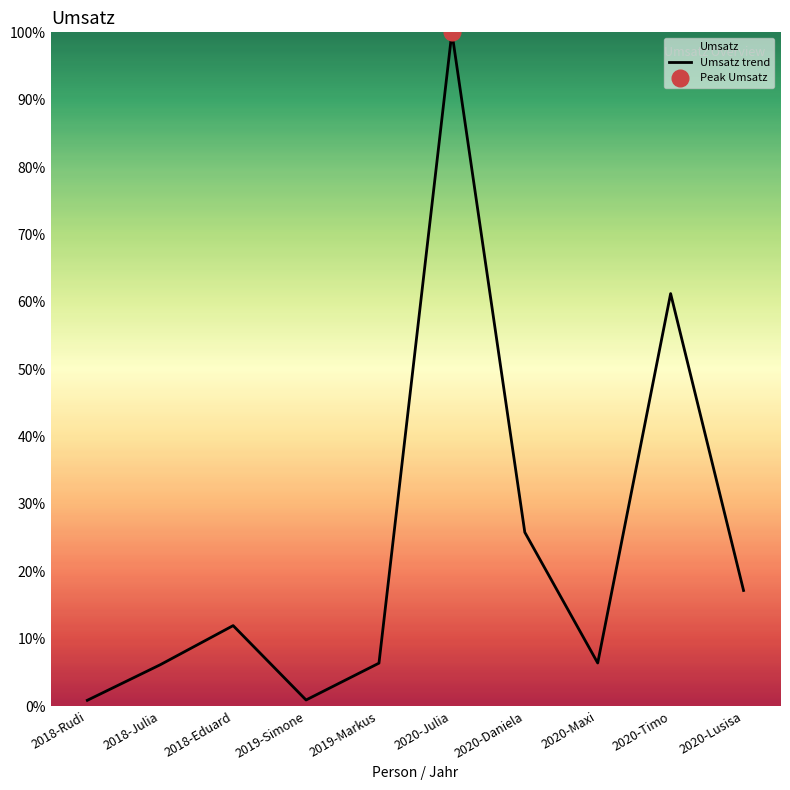

What value does the data have at 2020-Daniela?

25.8